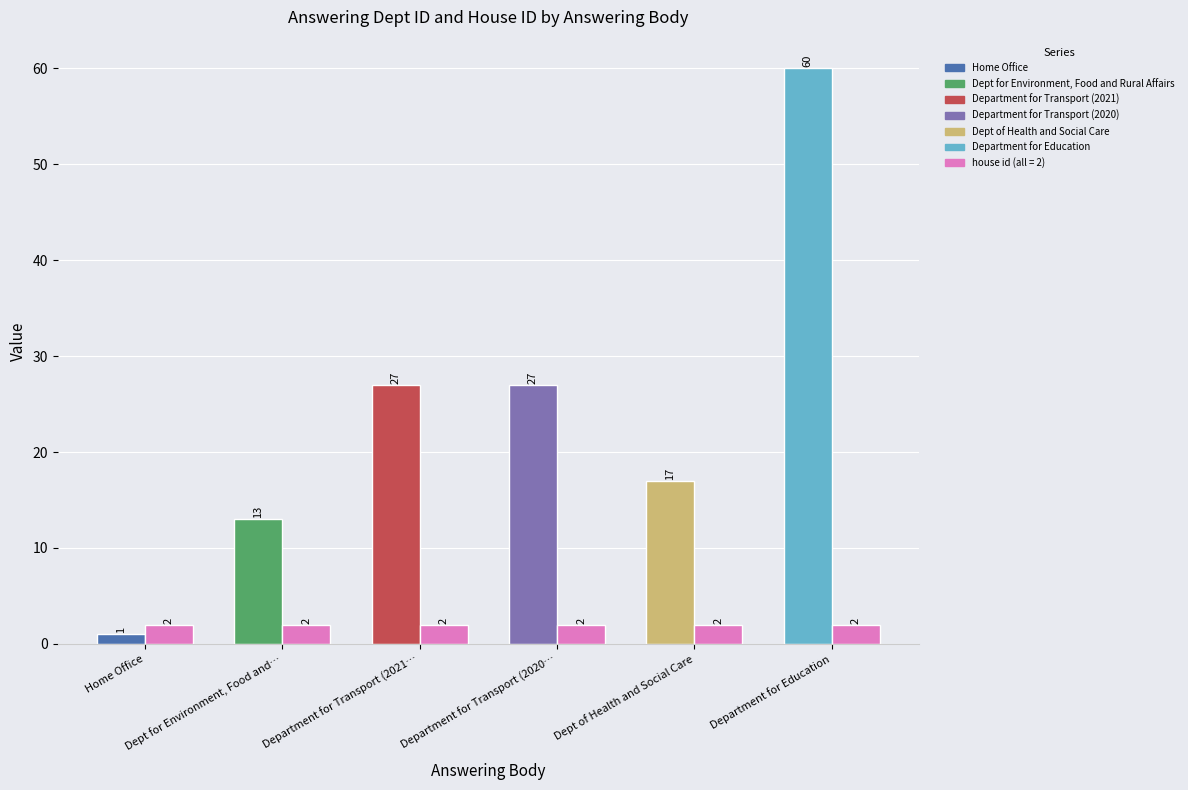

What is the difference between the maximum and minimum values in the answering dept id series?

59